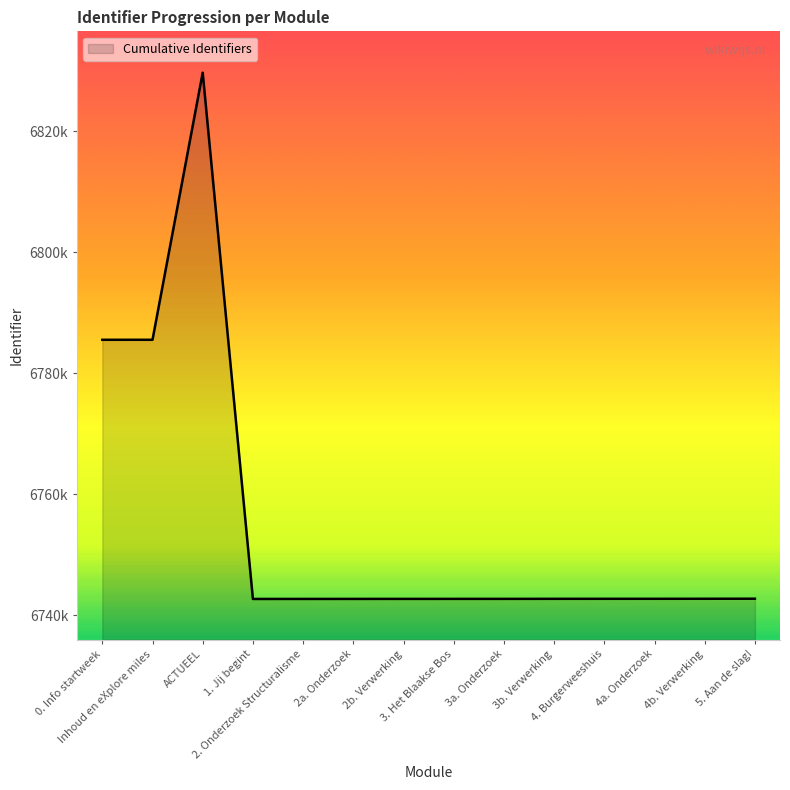

Reading left to right, transcribe all the data shown in this chart.

6785529	6785530	6829642	6742728	6742732	6742736	6742738	6742741	6742742	6742749	6742753	6742754	6742759	6742768